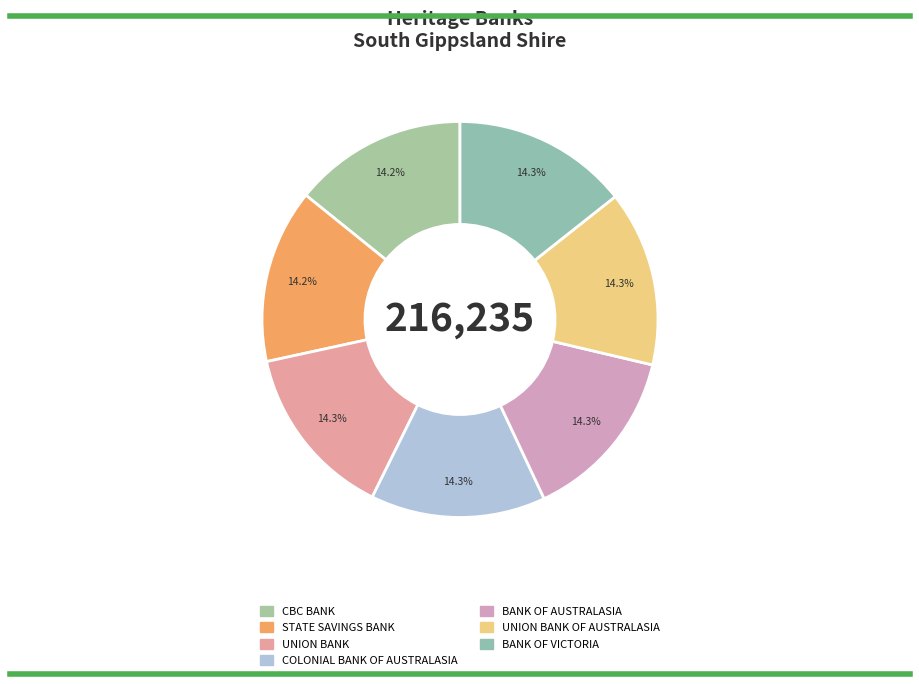

Does any single category account for the majority?

No